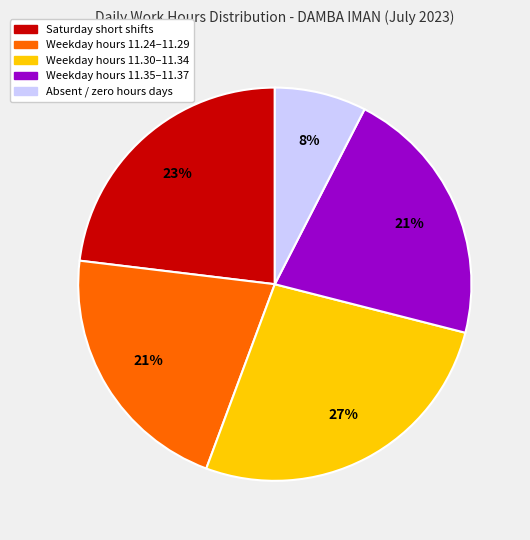

Count the number of slices in the pie.

5